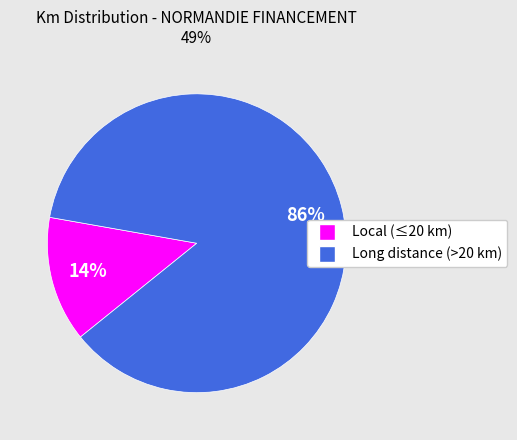

Does any single category account for the majority?

Yes